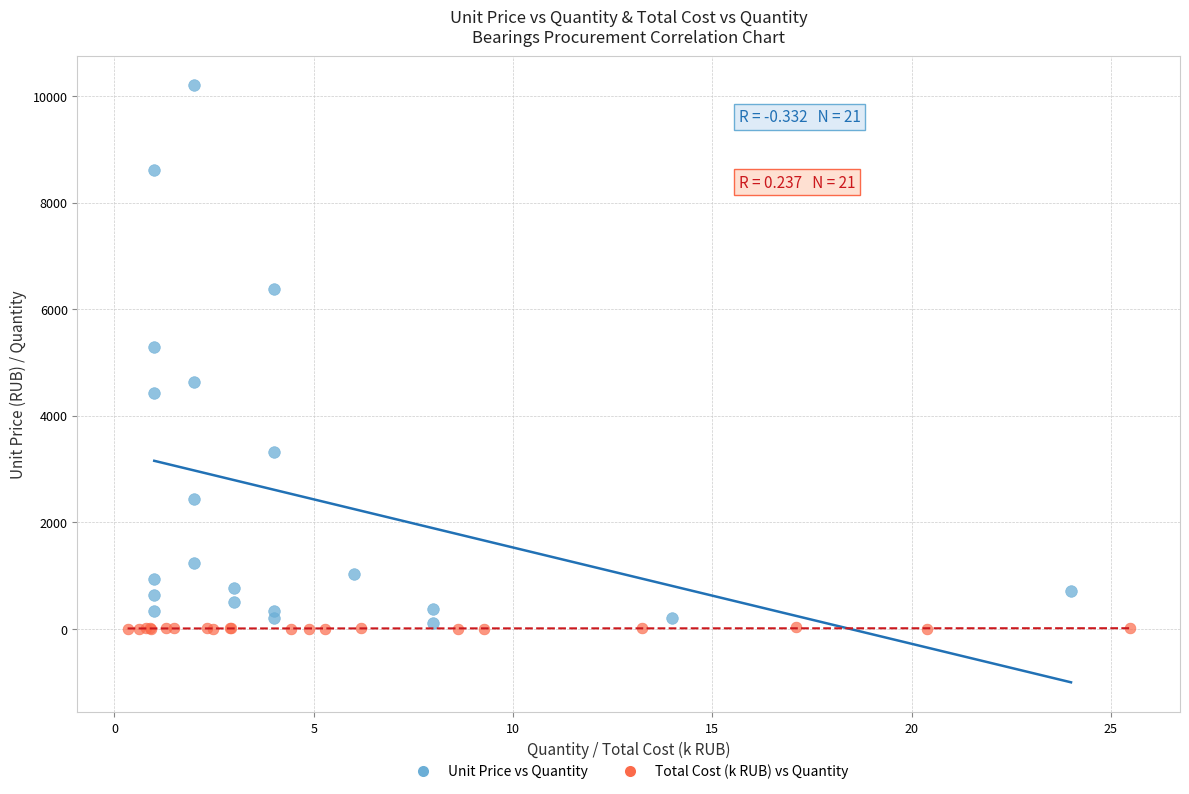

What are all the series names shown in the legend?

Unit Price vs Quantity, Total Cost (k RUB) vs Quantity